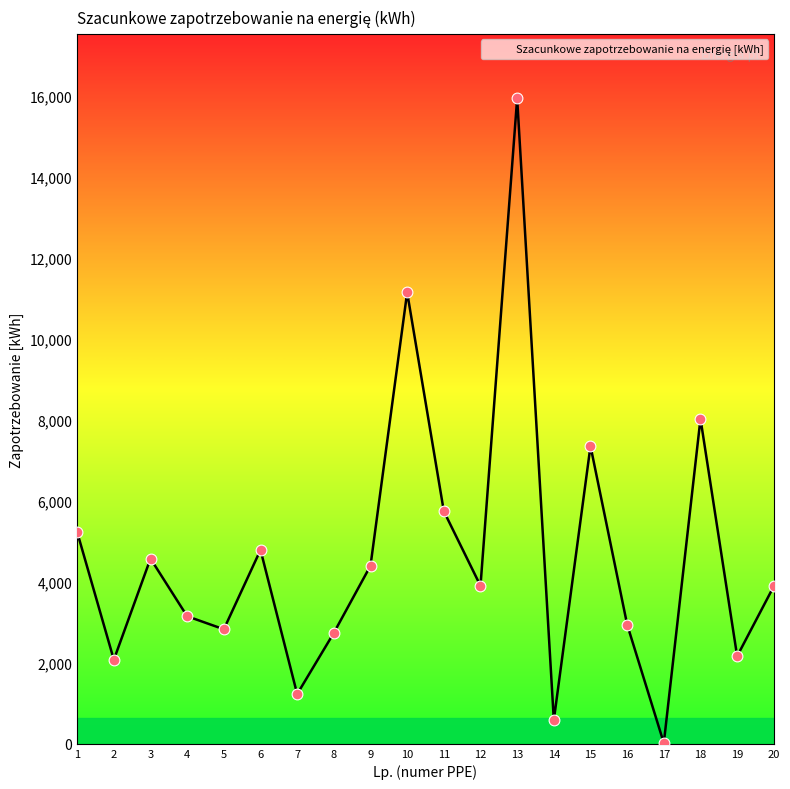

Which has a higher value, 3 or 17?

3